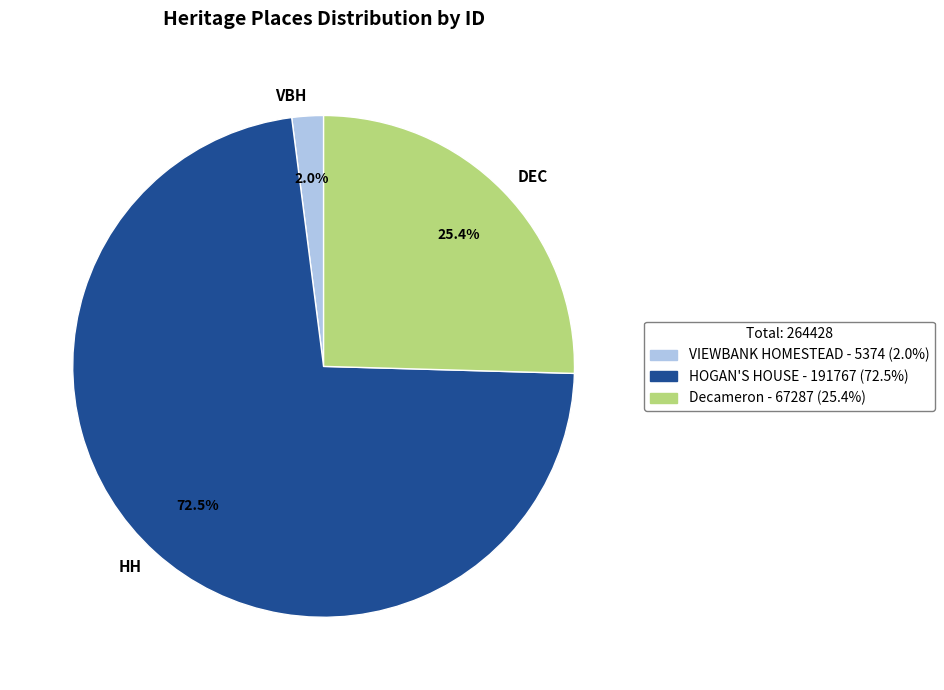

Count the number of slices in the pie.

3